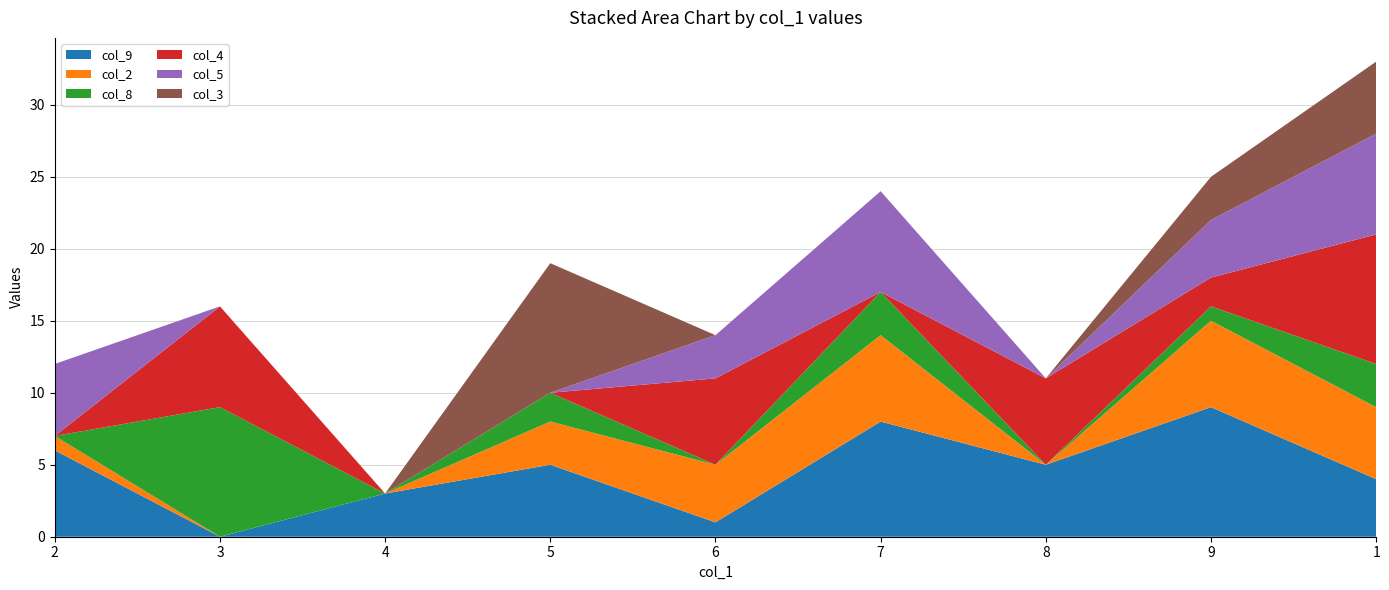

Reading left to right, list all the values displayed in this chart.

col_9: 6	0	3	5	1	8	5	9	4
col_2: 1	0	0	3	4	6	0	6	5
col_8: 0	9	0	2	0	3	0	1	3
col_4: 0	7	0	0	6	0	6	2	9
col_5: 5	0	0	0	3	7	0	4	7
col_3: 0	0	0	9	0	0	0	3	5